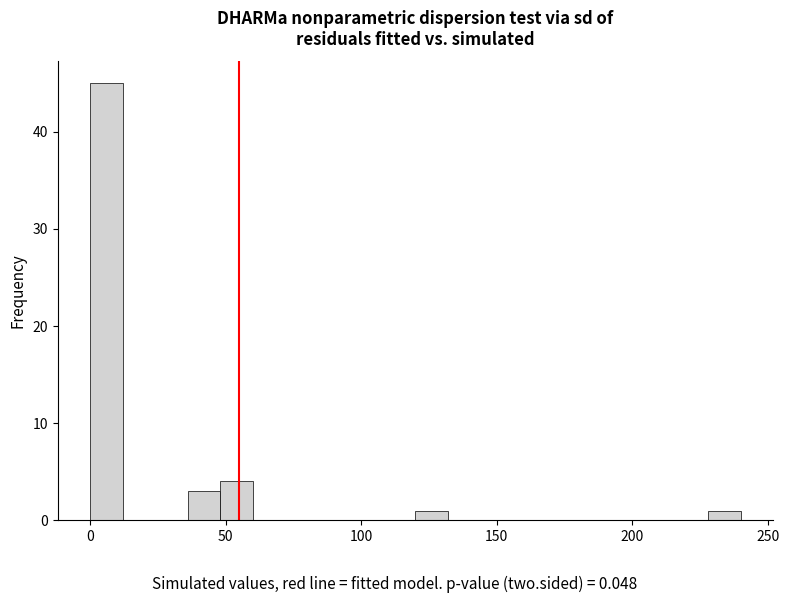

Around what value on the x-axis is the tallest bar? Give the approximate position of its centre, as read against the axis.

5